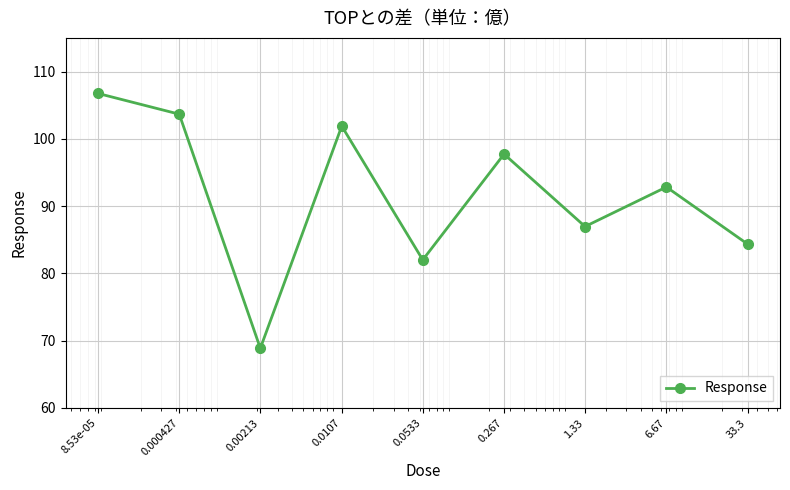

True or false: there are more than 0 points higher than both neighbors.

True